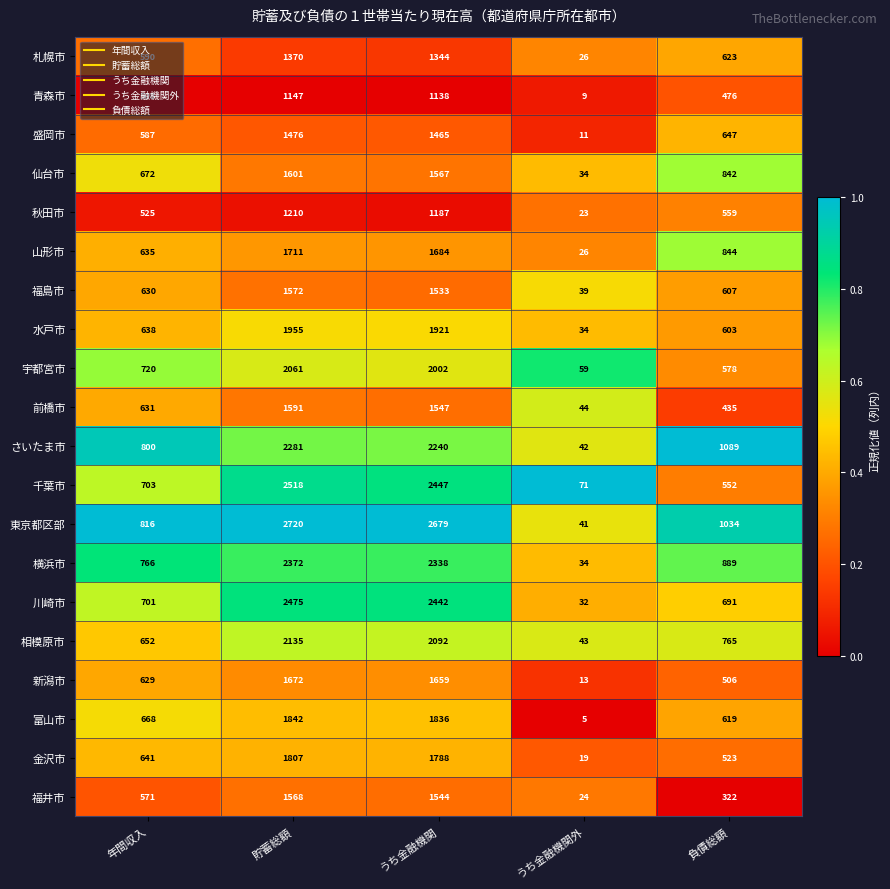

The value of 金沢市 at 負債総額 is 523. True or false?

True